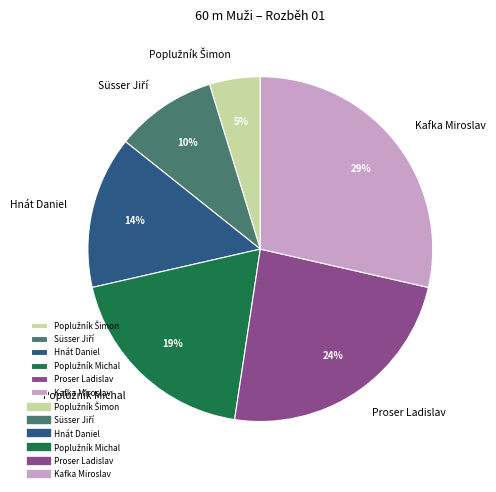

Which category has the biggest portion of the pie?

Kafka Miroslav